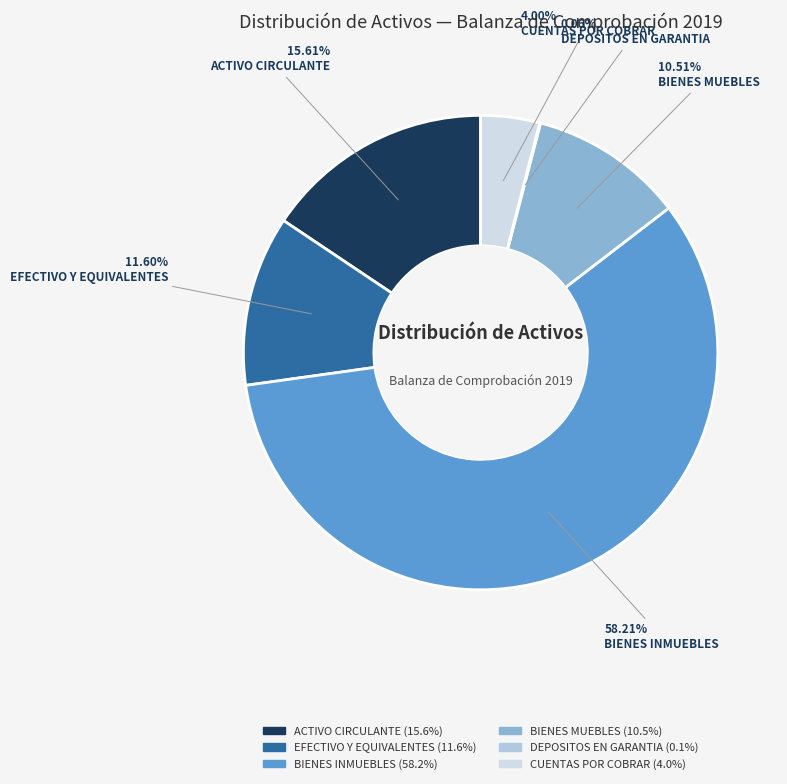

To the nearest percent, what percentage of the pie is BIENES INMUEBLES?

58%